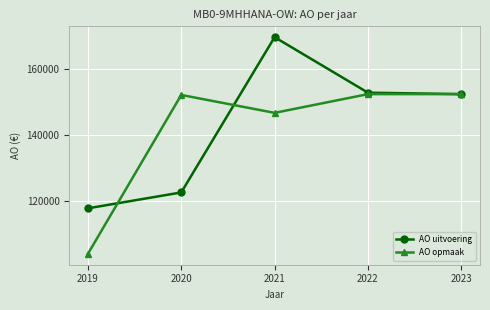

What is the value of the AO opmaak point at the 3rd from the left?

146796